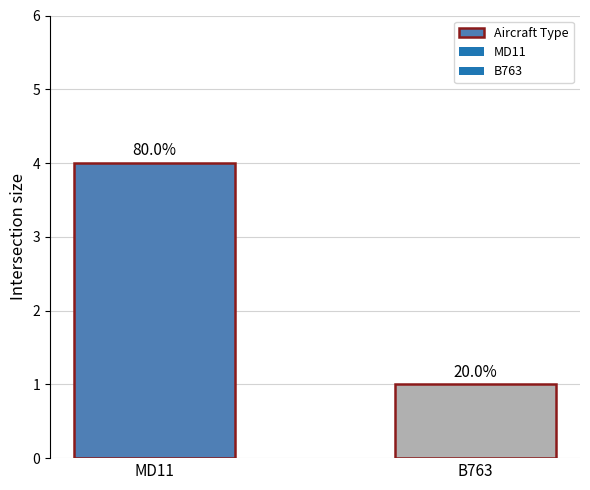

Reading right to left, transcribe all the data shown in this chart.

1	4